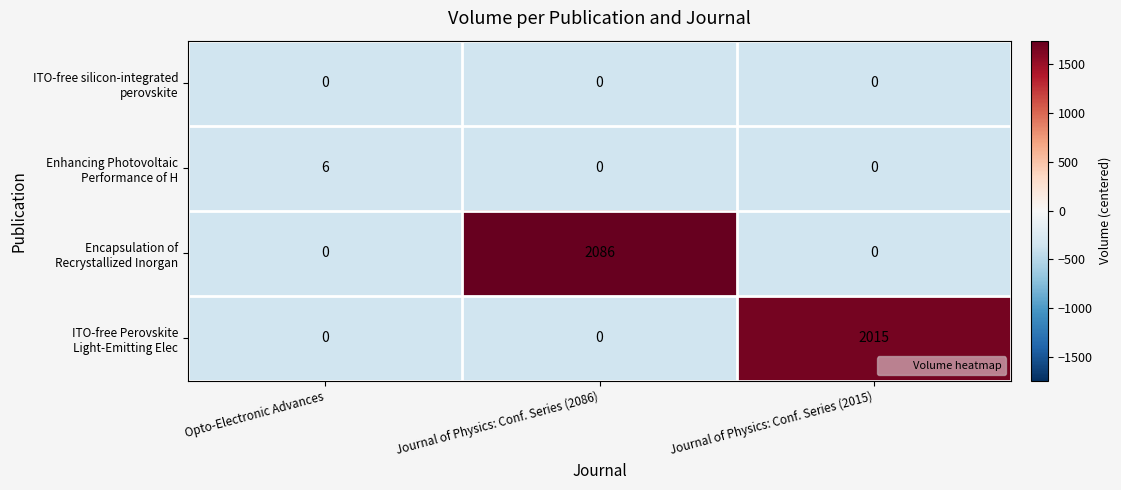

What is the total value across all series at Journal of Physics: Conf. Series (2086)?

2086